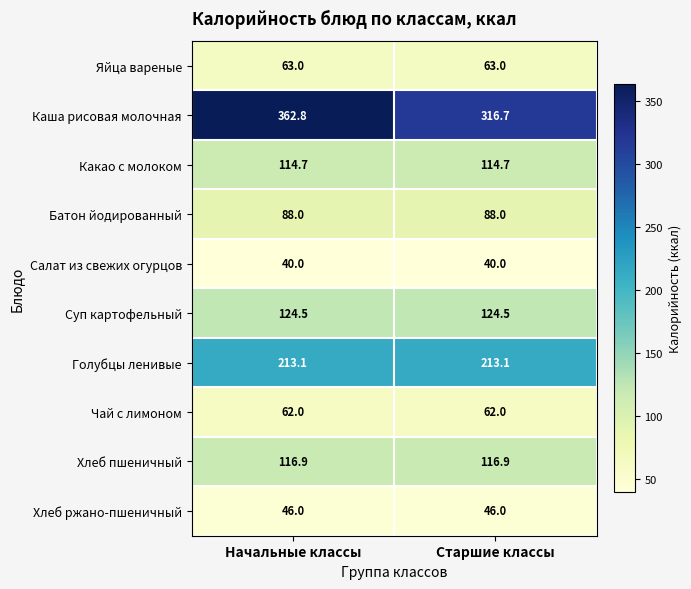

Reading right to left, what are all the values shown in this chart?

Яйца вареные: Старшие классы=63.0	Начальные классы=63.0
Каша рисовая молочная: Старшие классы=316.7	Начальные классы=362.8
Какао с молоком: Старшие классы=114.7	Начальные классы=114.7
Батон йодированный: Старшие классы=88.0	Начальные классы=88.0
Салат из свежих огурцов: Старшие классы=40.0	Начальные классы=40.0
Суп картофельный: Старшие классы=124.5	Начальные классы=124.5
Голубцы ленивые: Старшие классы=213.1	Начальные классы=213.1
Чай с лимоном: Старшие классы=62.0	Начальные классы=62.0
Хлеб пшеничный: Старшие классы=116.9	Начальные классы=116.9
Хлеб ржано-пшеничный: Старшие классы=46.0	Начальные классы=46.0